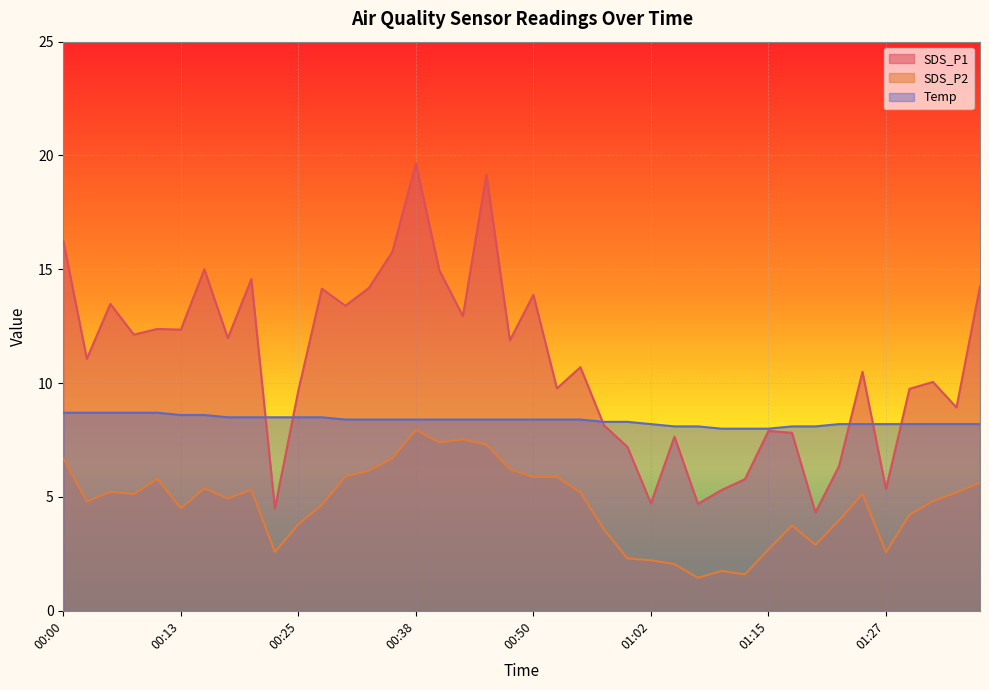

The SDS_P1 series shows 4.3 at 01:20. True or false?

True